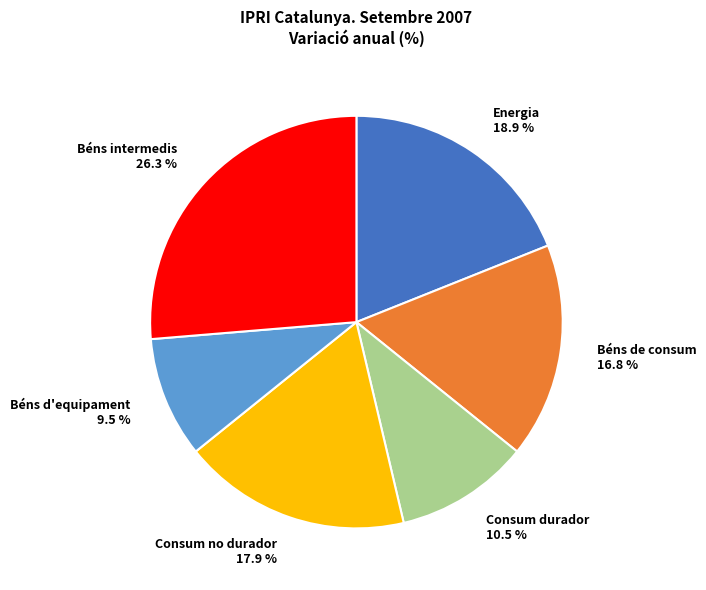

To the nearest percent, what is the average slice percentage?

17%